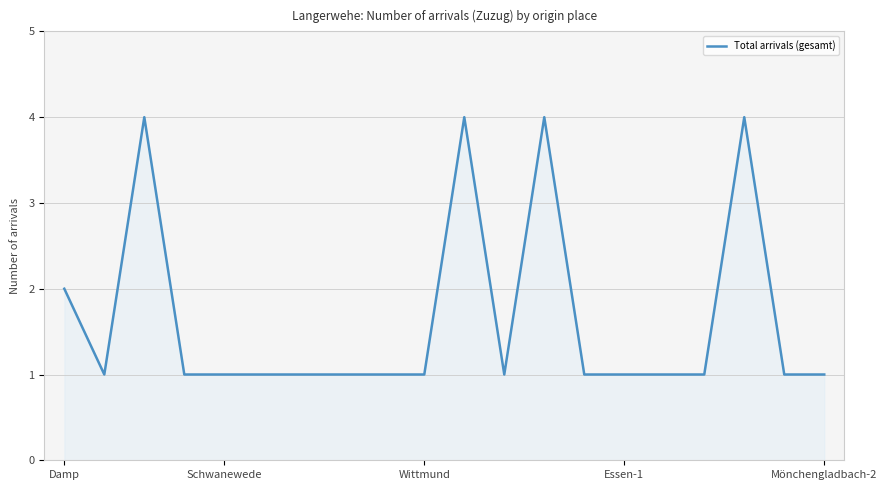

How many series are shown in this chart?

1